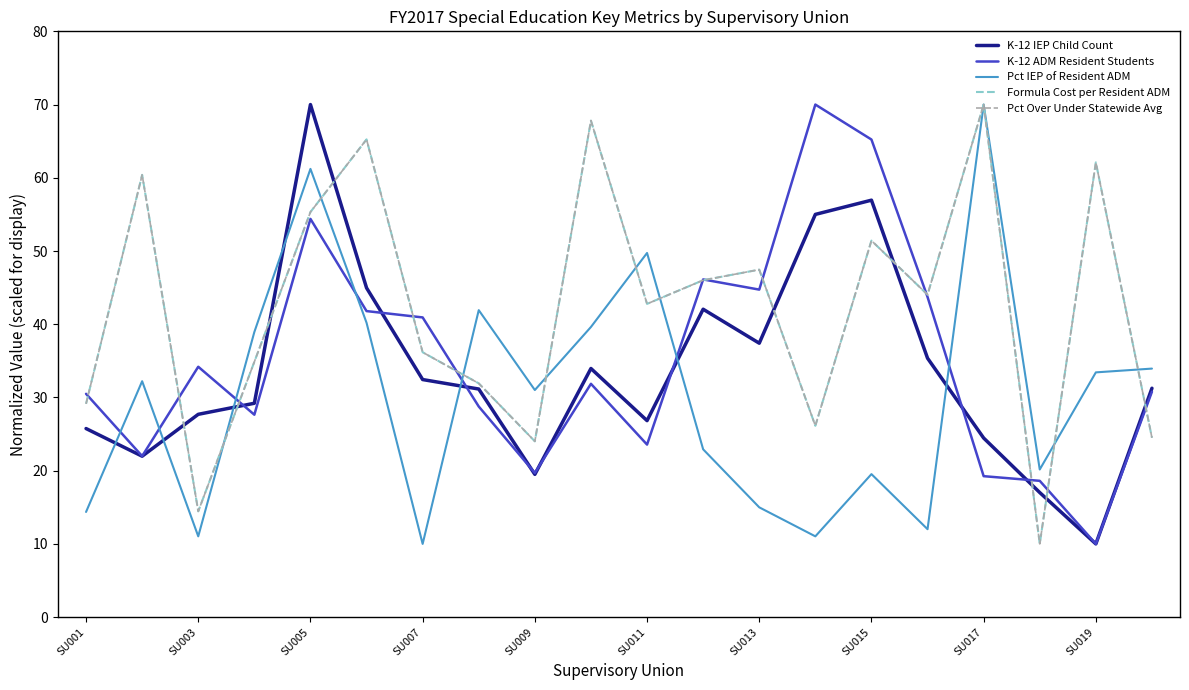

What is the smallest value displayed?

10.0